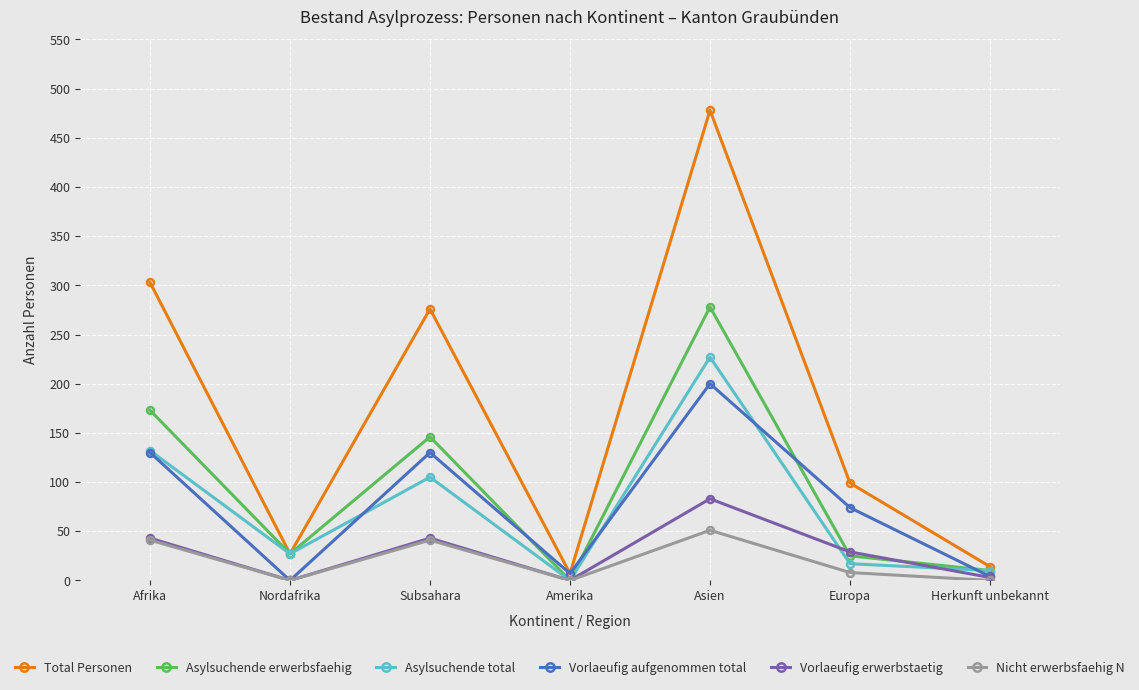

True or false: Vorlaeufig aufgenommen total and Asylsuchende erwerbsfaehig cross at least once.

True